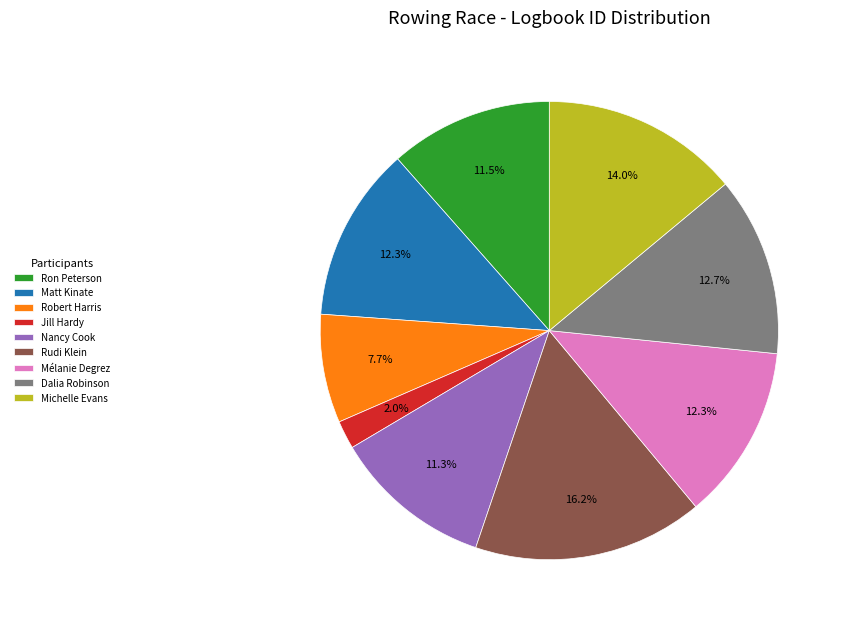

How many segments does this pie chart have?

9